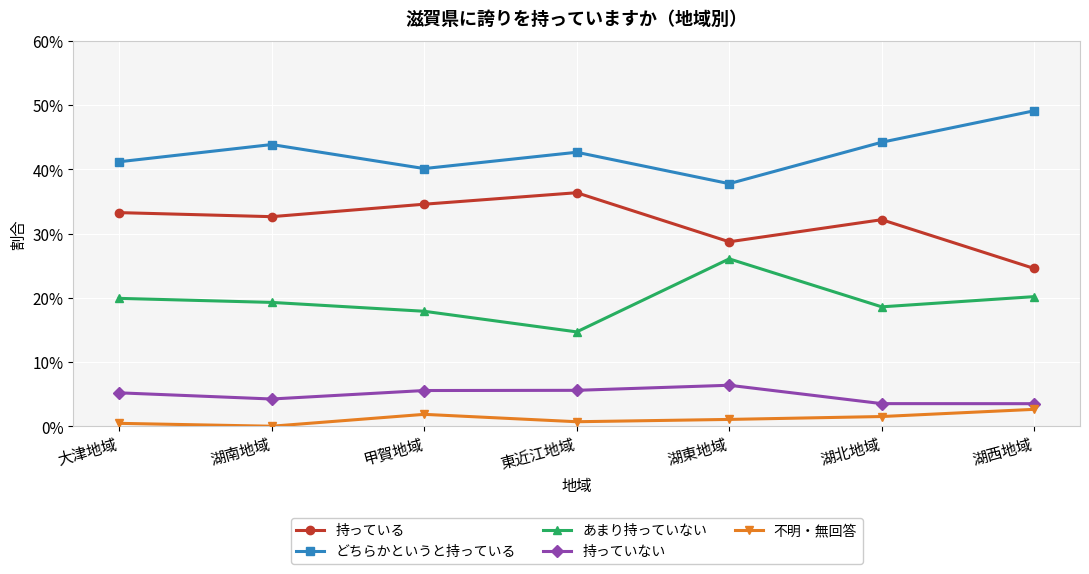

Rank the categories by 持っている value from highest to lowest.

東近江地域, 甲賀地域, 大津地域, 湖南地域, 湖北地域, 湖東地域, 湖西地域